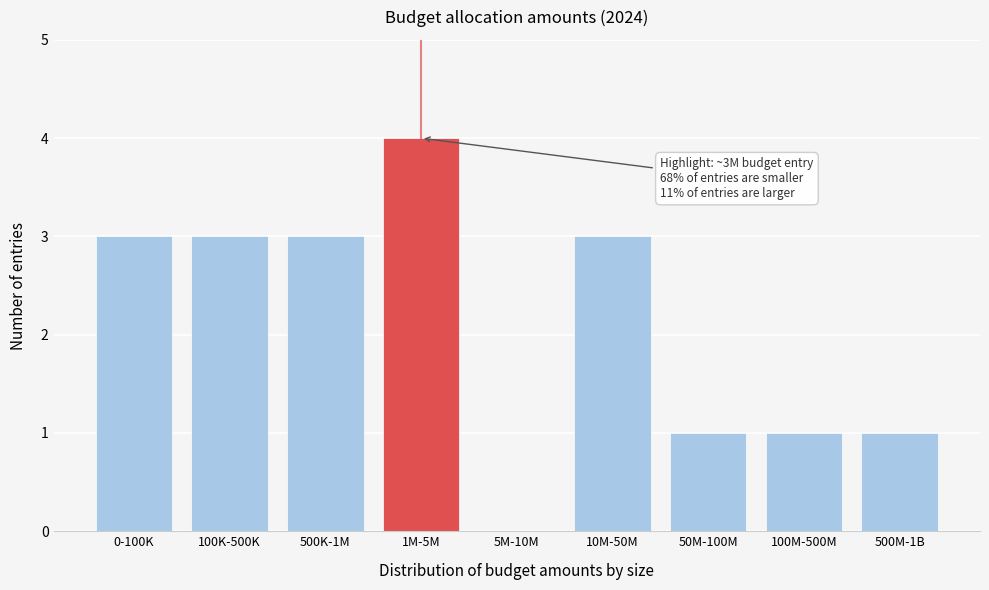

Reading right to left, transcribe all the data shown in this chart.

500M-1B=1	100M-500M=1	50M-100M=1	10M-50M=3	5M-10M=0	1M-5M=4	500K-1M=3	100K-500K=3	0-100K=3